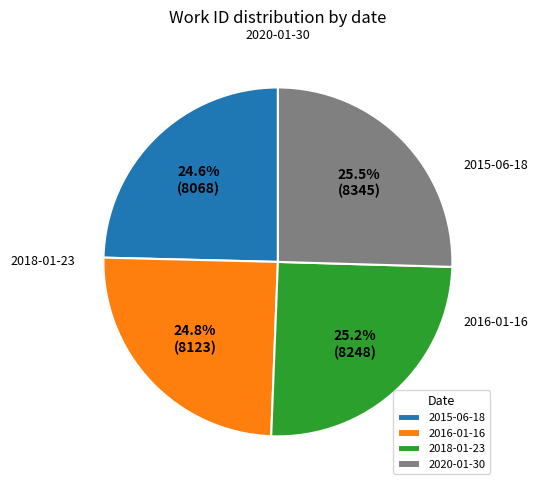

True or false: 2018-01-23 accounts for 25% of the total.

True